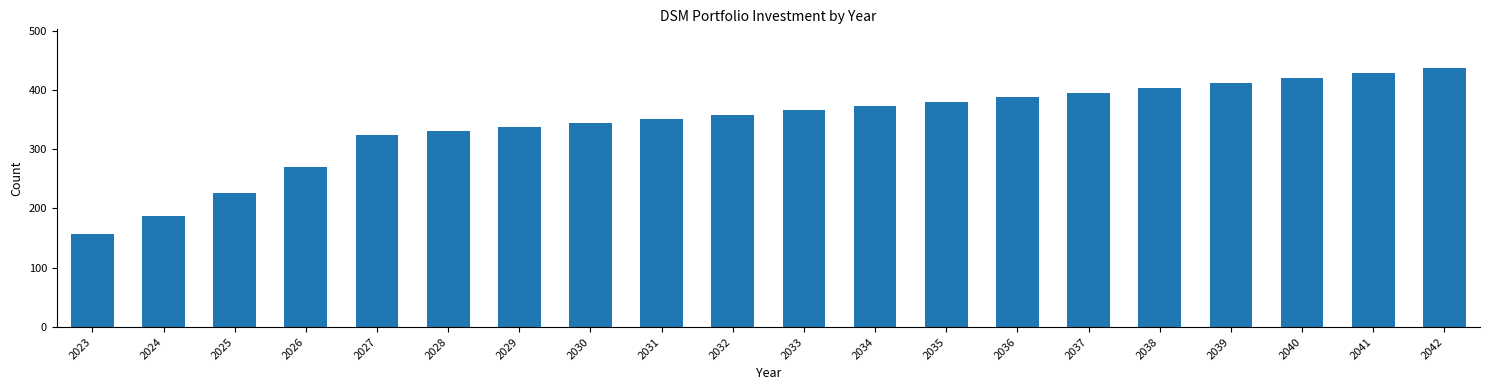

Reading left to right, list all the values displayed in this chart.

2023=156.5	2024=187.8	2025=225.3	2026=270.4	2027=324.5	2028=331.0	2029=337.6	2030=344.4	2031=351.2	2032=358.3	2033=365.4	2034=372.7	2035=380.2	2036=387.8	2037=395.6	2038=403.5	2039=411.5	2040=419.8	2041=428.2	2042=436.7